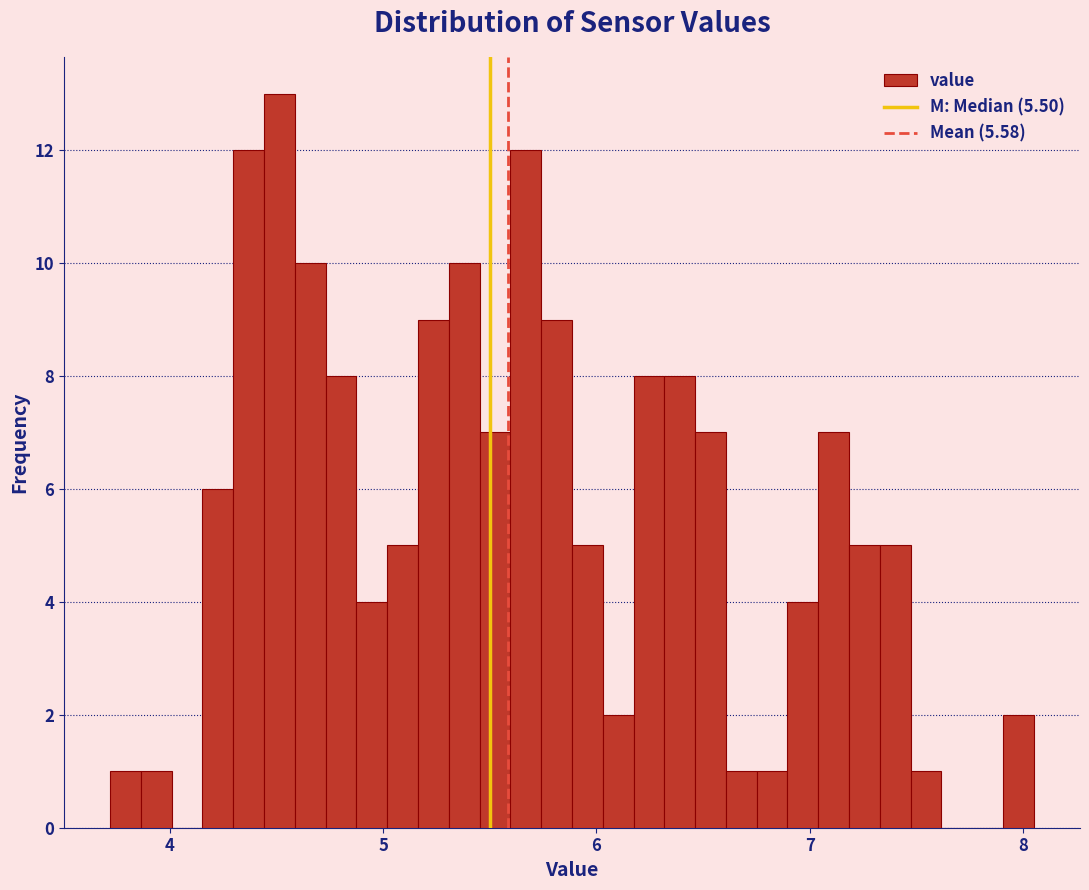

Read against the x-axis, roughly where is the centre of the tallest bar?

4.5